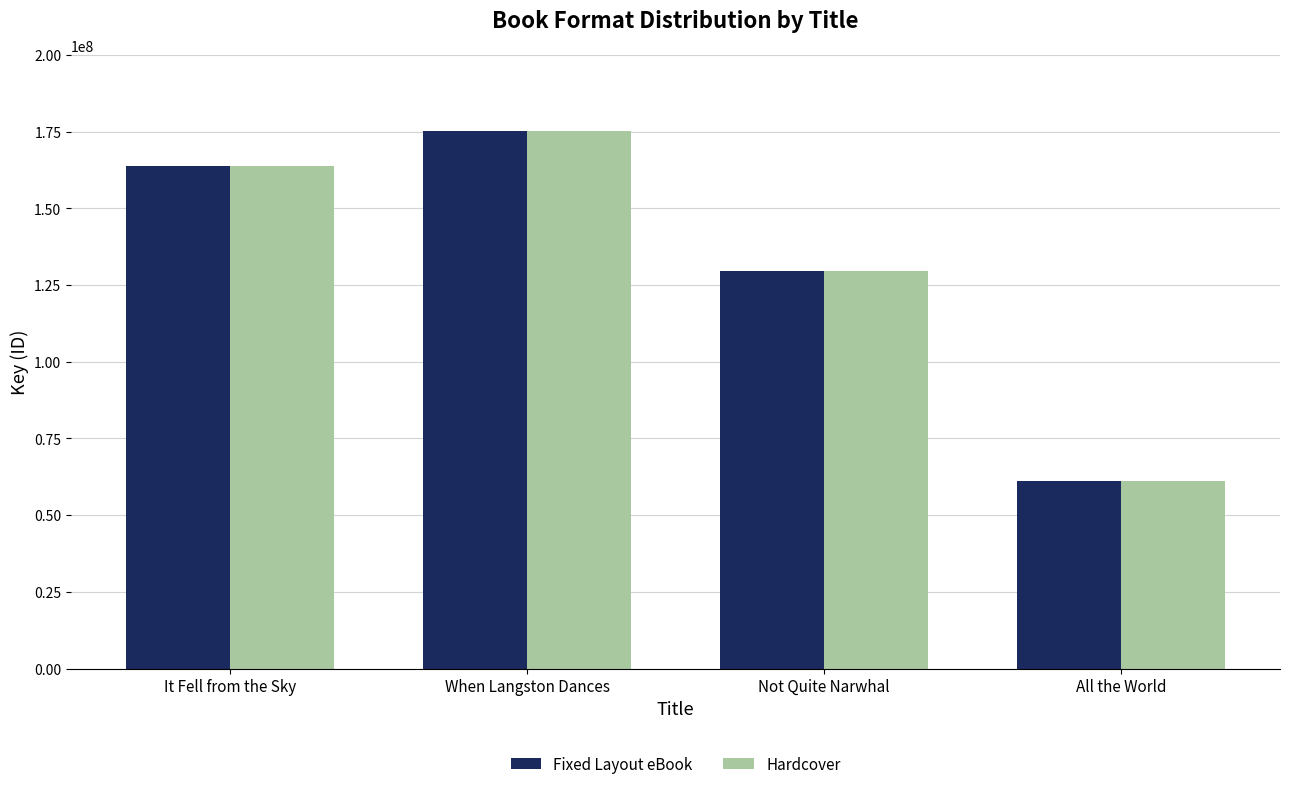

At which label is Hardcover closest to 118080290?

Not Quite Narwhal